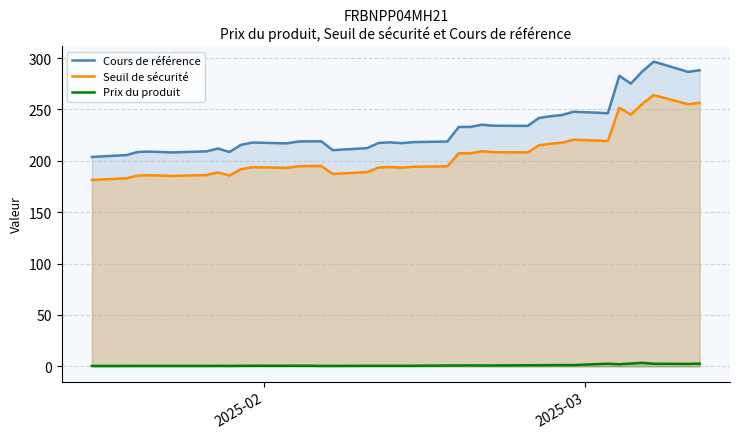

What is the value of the Prix du produit point at the 26th from the left?

1.0